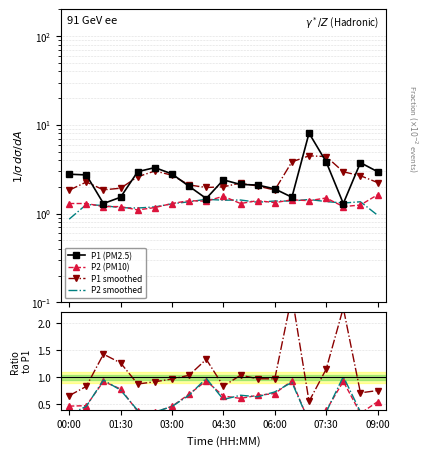

What is the difference between the maximum and minimum values in the P2 series?

0.5